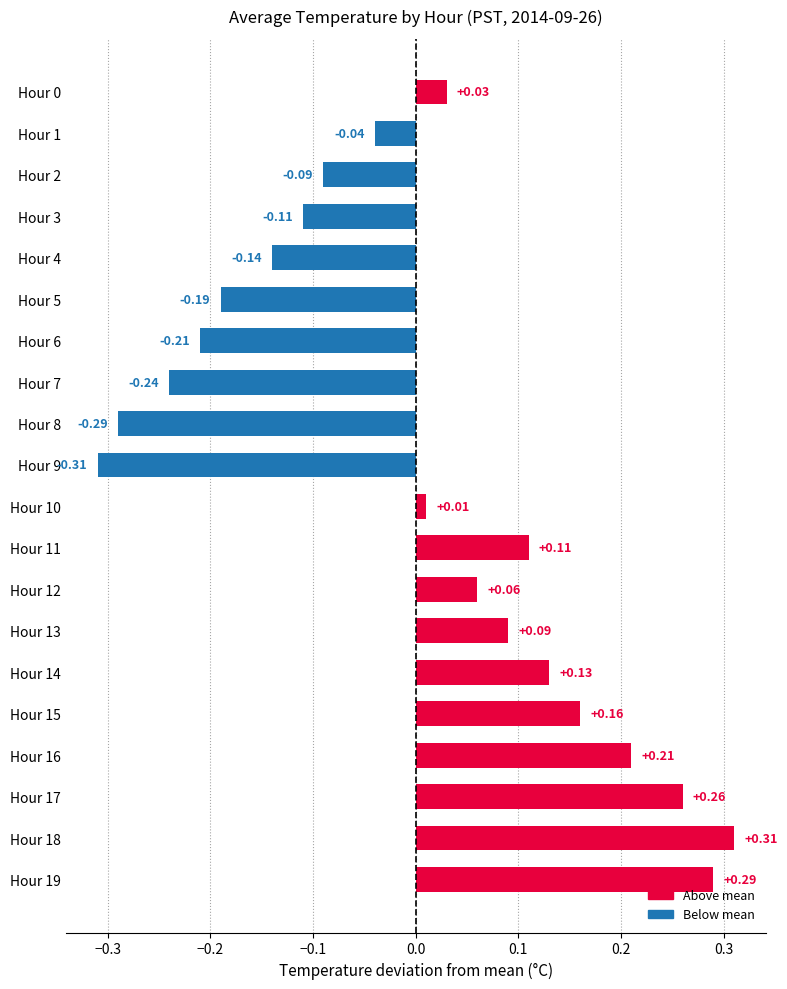

What is the difference between the values at Hour 9 and Hour 16?

0.5